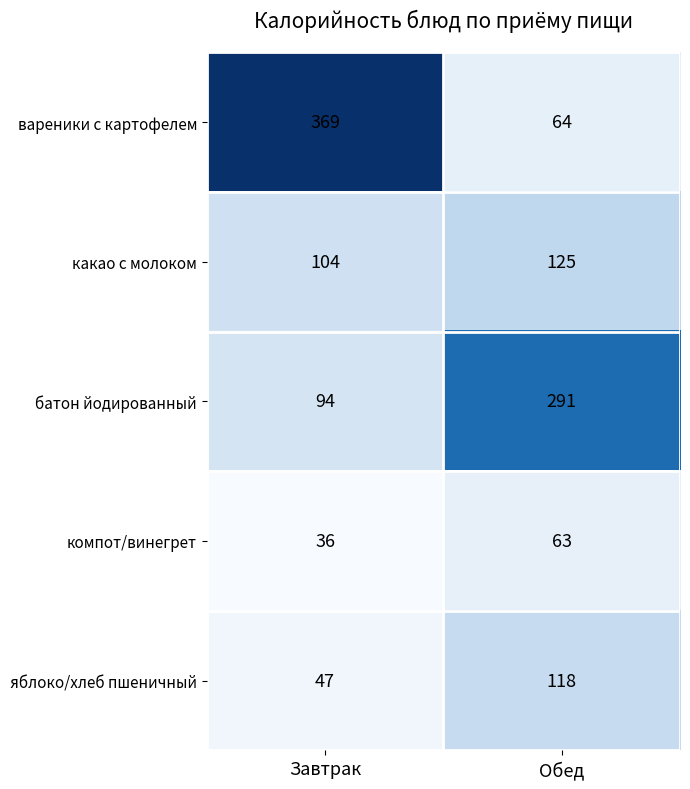

At which label is вареники с картофелем closest to 216?

Обед